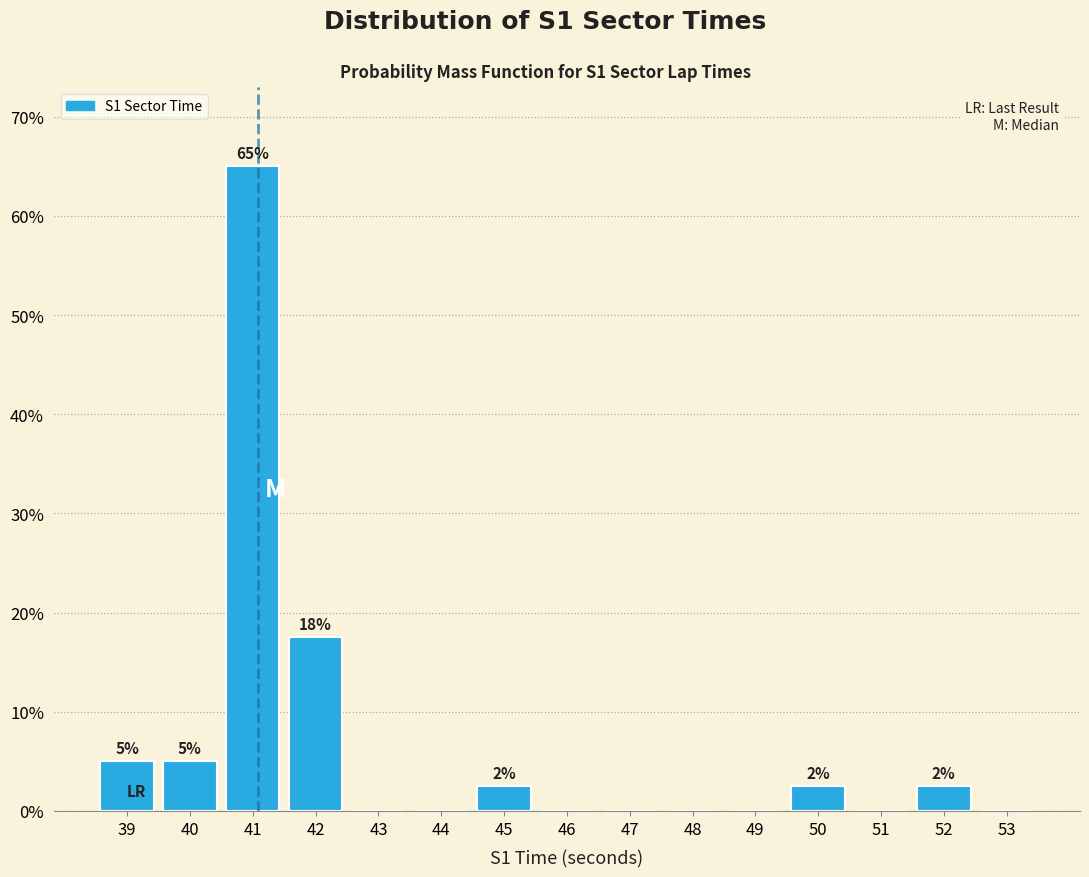

Reading right to left, list all the values displayed in this chart.

53=0.0	52=2.5	51=0.0	50=2.5	49=0.0	48=0.0	47=0.0	46=0.0	45=2.5	44=0.0	43=0.0	42=17.5	41=65.0	40=5.0	39=5.0